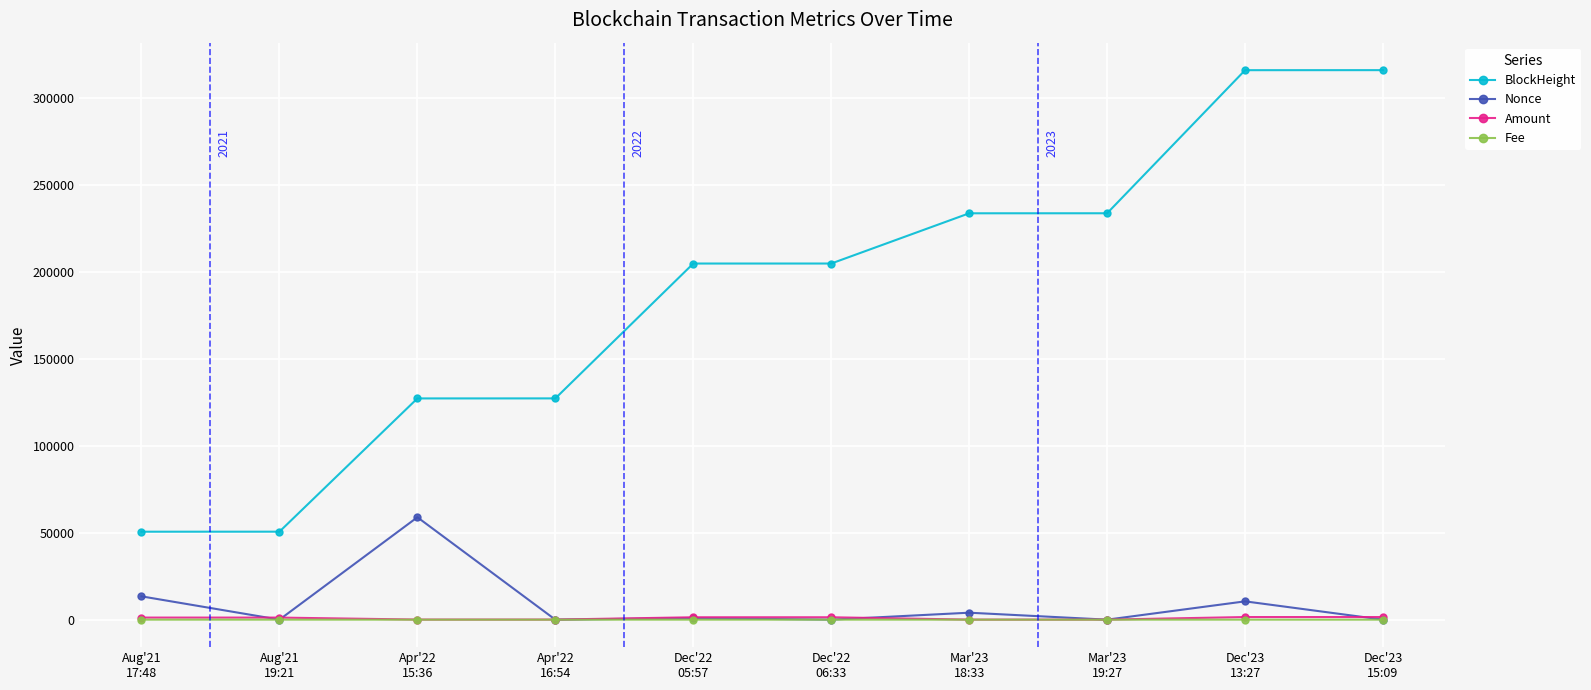

True or false: BlockHeight and Amount intersect in this chart.

False